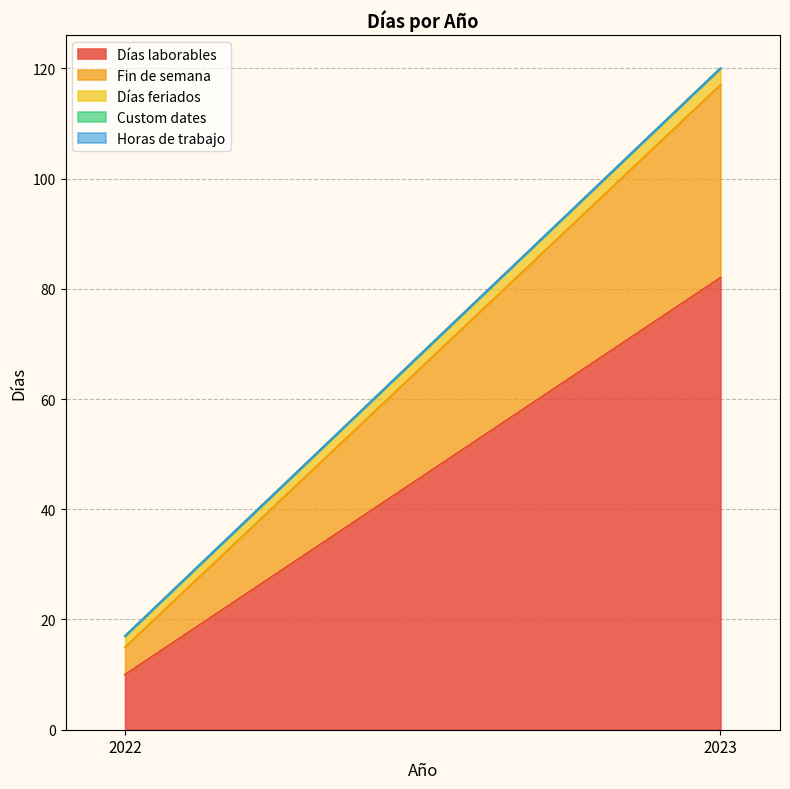

How many data points does each series have?

2